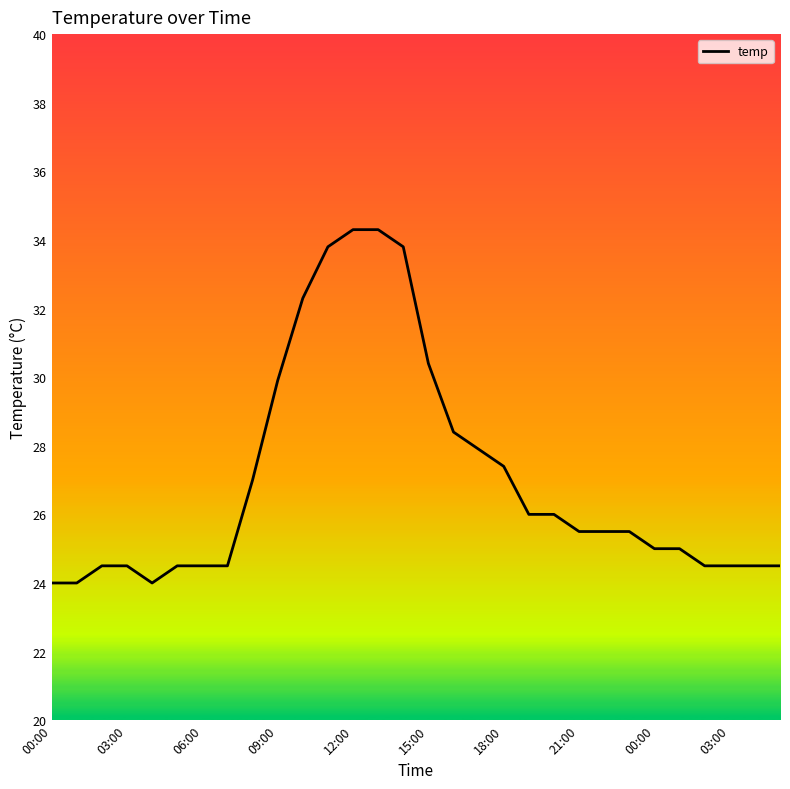

What is the minimum value shown in the chart?

24.0